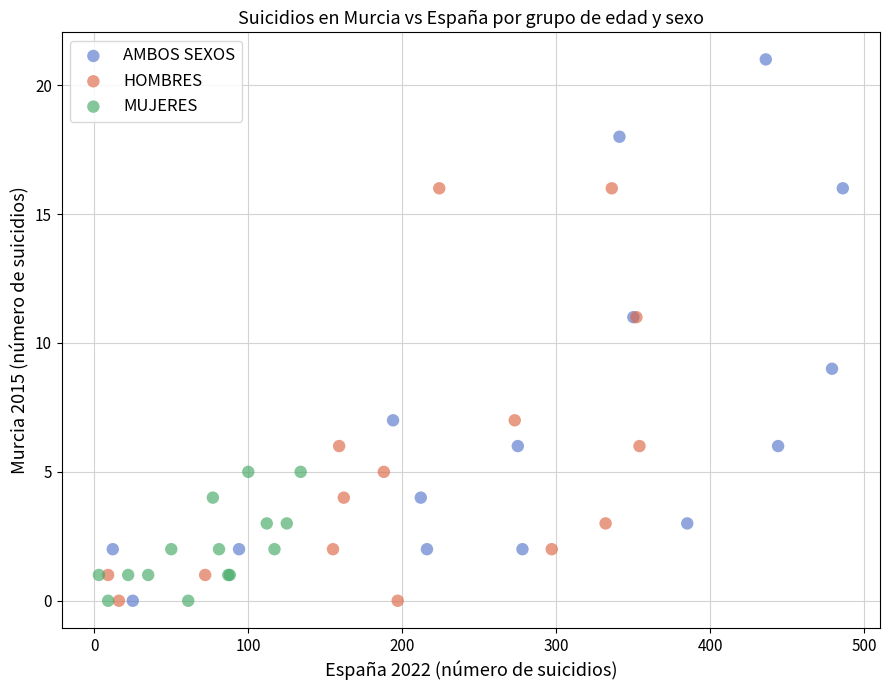

Which series reaches the maximum Y coordinate?

AMBOS SEXOS